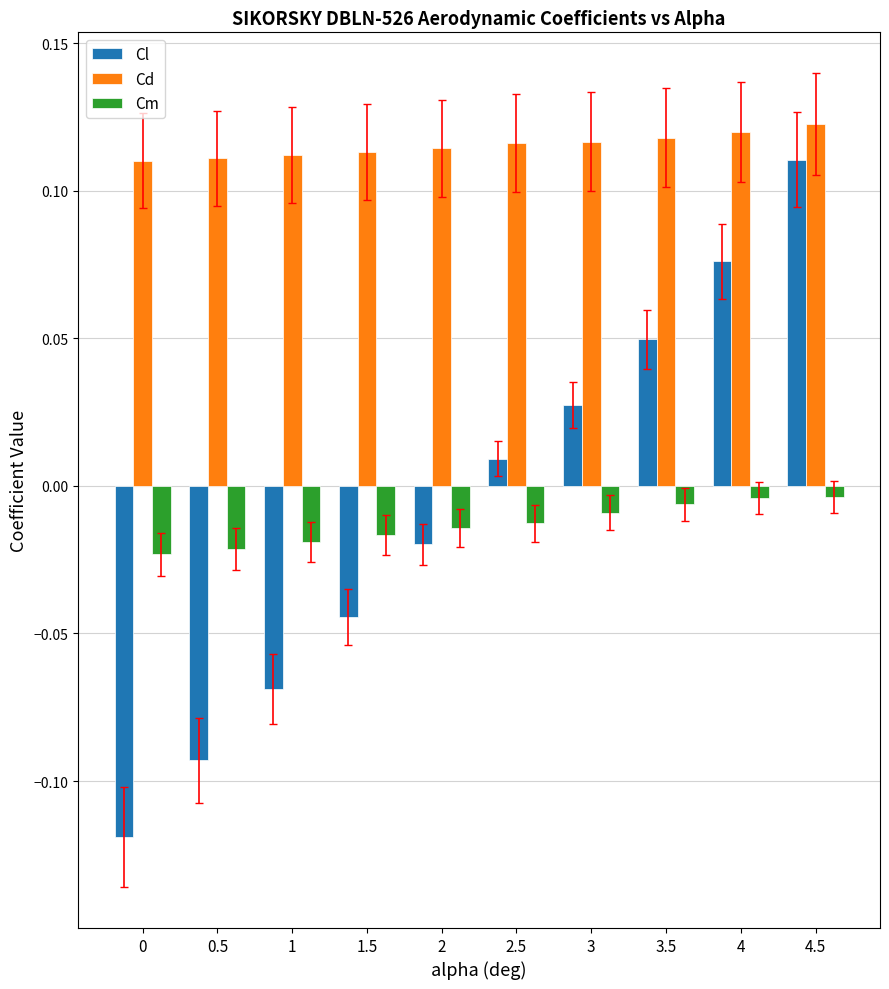

How many data points does each series have?

10